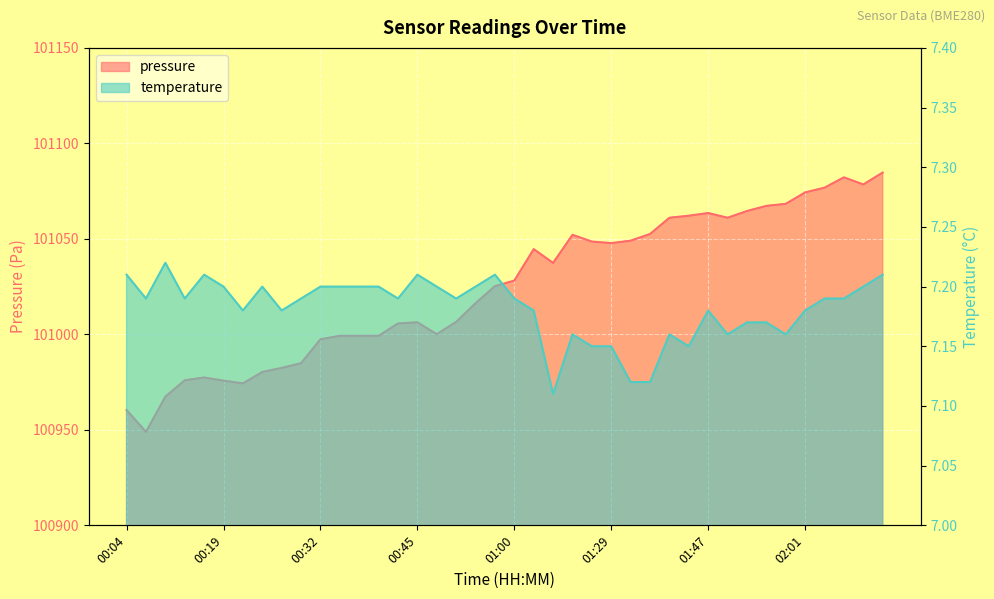

What is the sum of all temperature values?

287.3